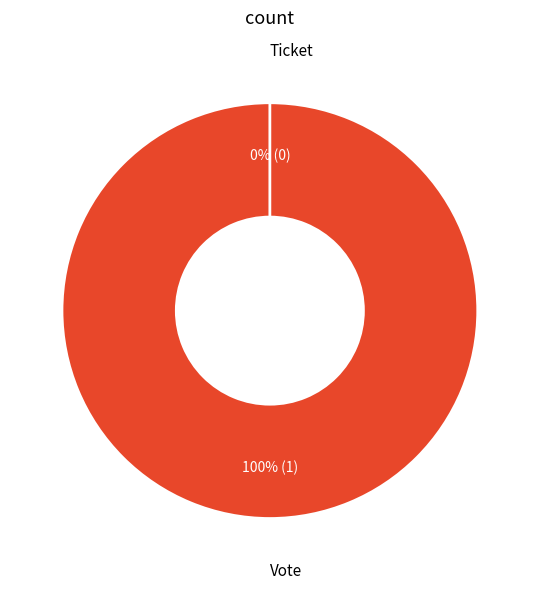

To the nearest percent, what portion does Vote represent?

100%